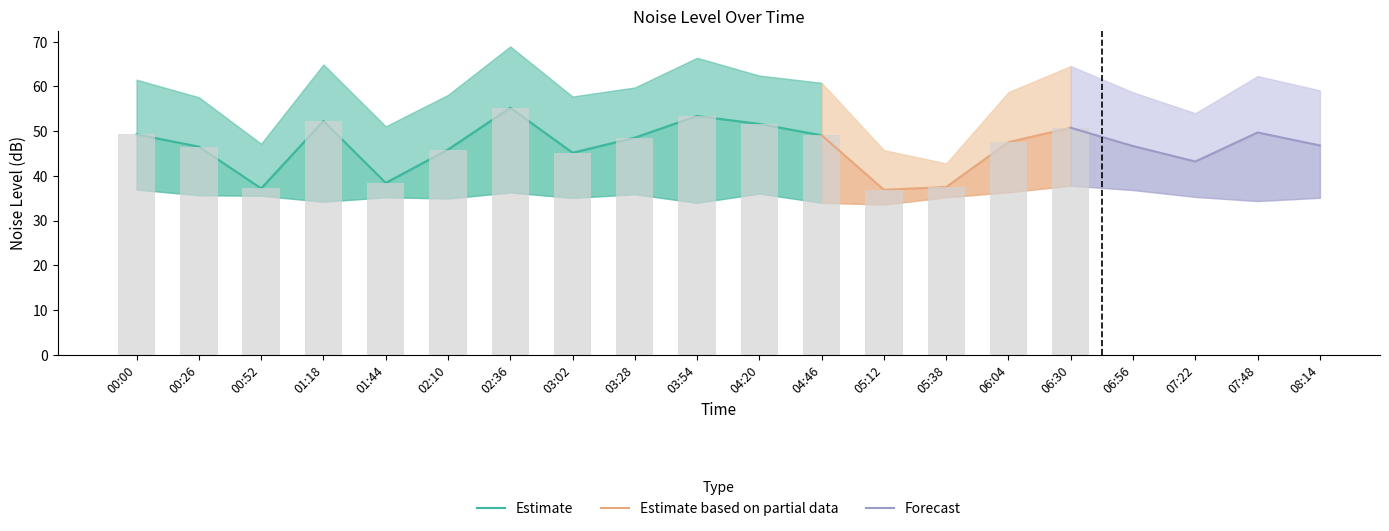

At which category is the sum across all series the highest?

02:36